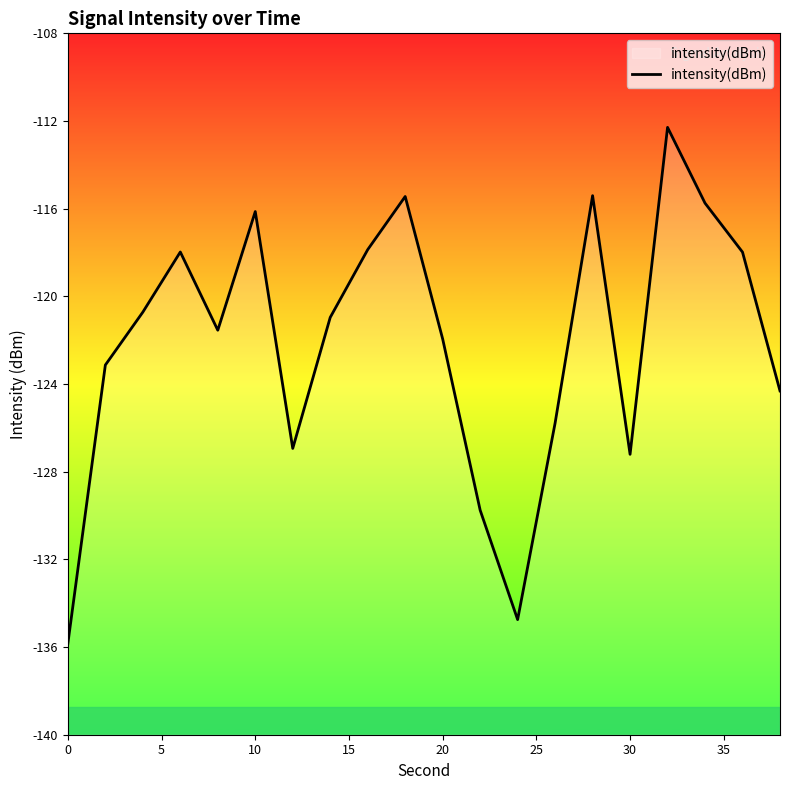

Reading left to right, transcribe all the data shown in this chart.

-135.8	-123.1	-120.7	-118.0	-121.5	-116.1	-126.9	-121.0	-117.9	-115.4	-121.9	-129.8	-134.7	-125.8	-115.4	-127.2	-112.3	-115.7	-118.0	-124.3